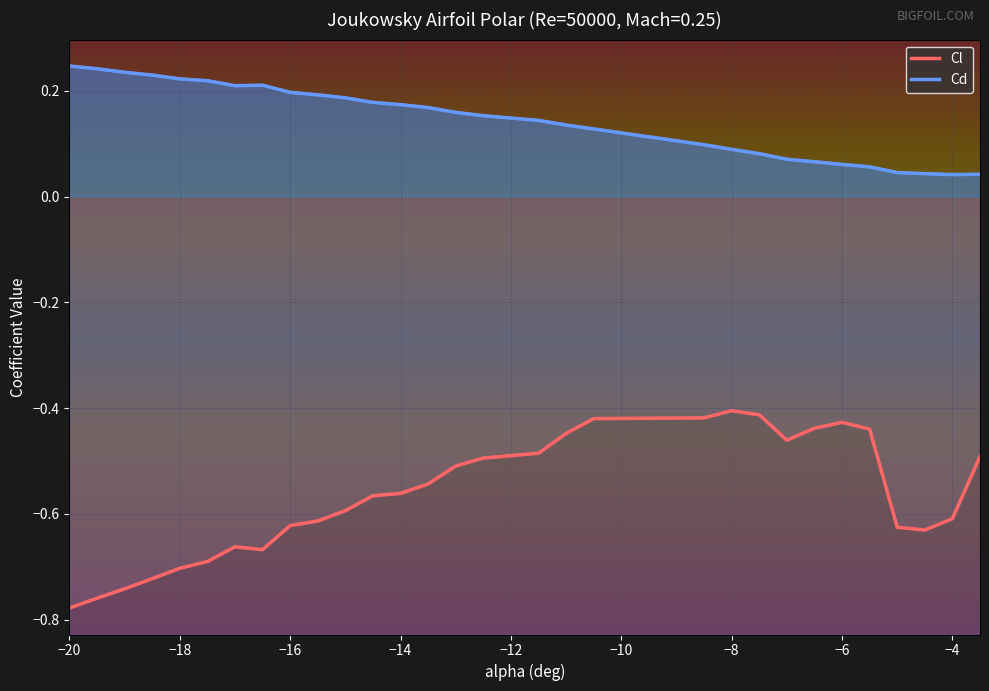

What is the total value across all series at -7.5?

-0.3